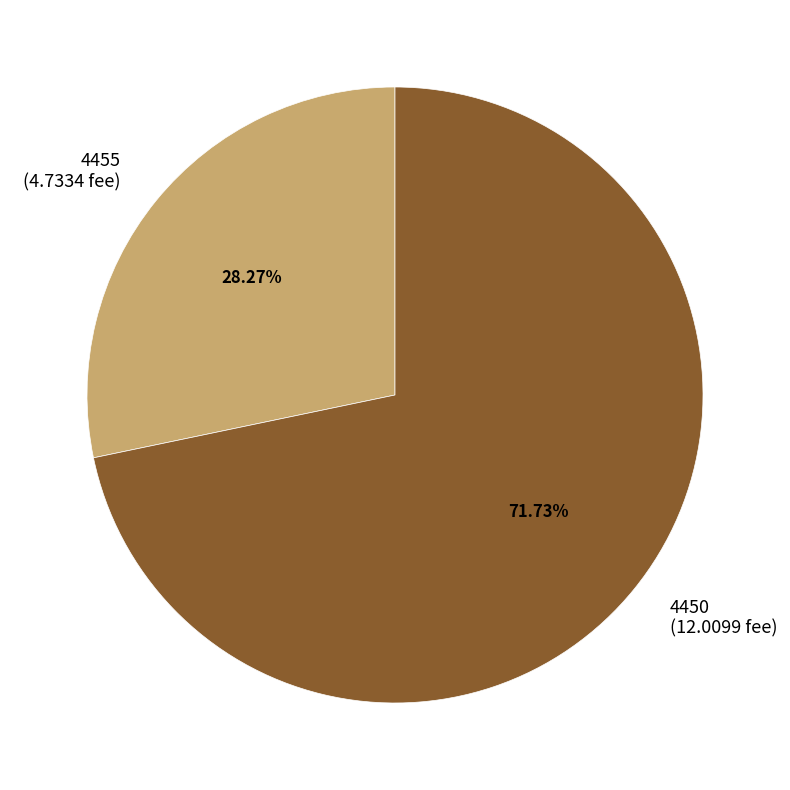

Is 4450 the majority of the pie?

Yes